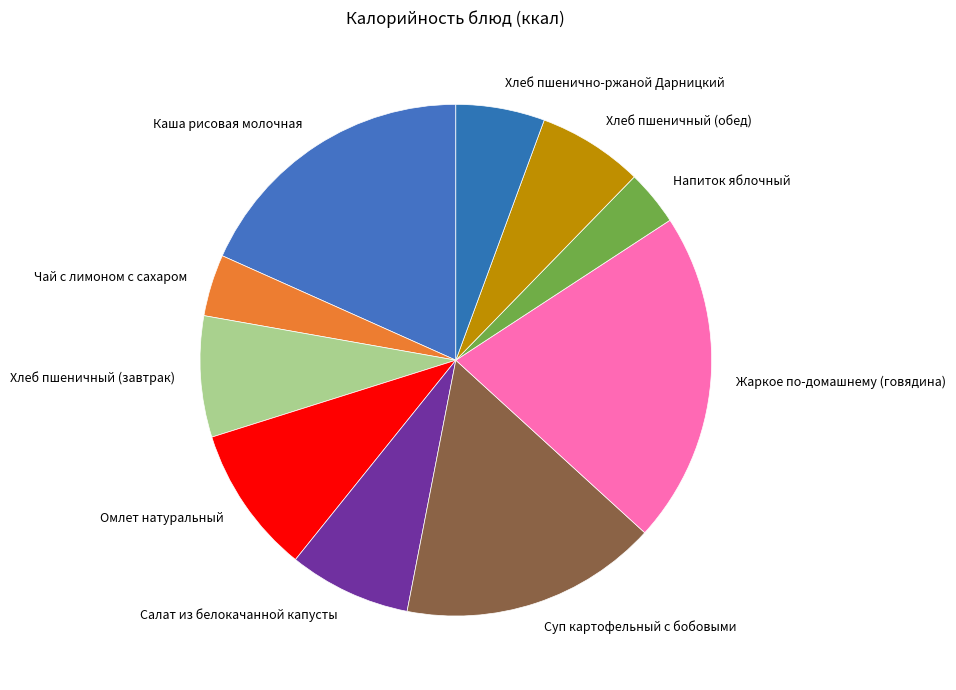

Is Хлеб пшеничный (завтрак) the majority of the pie?

No